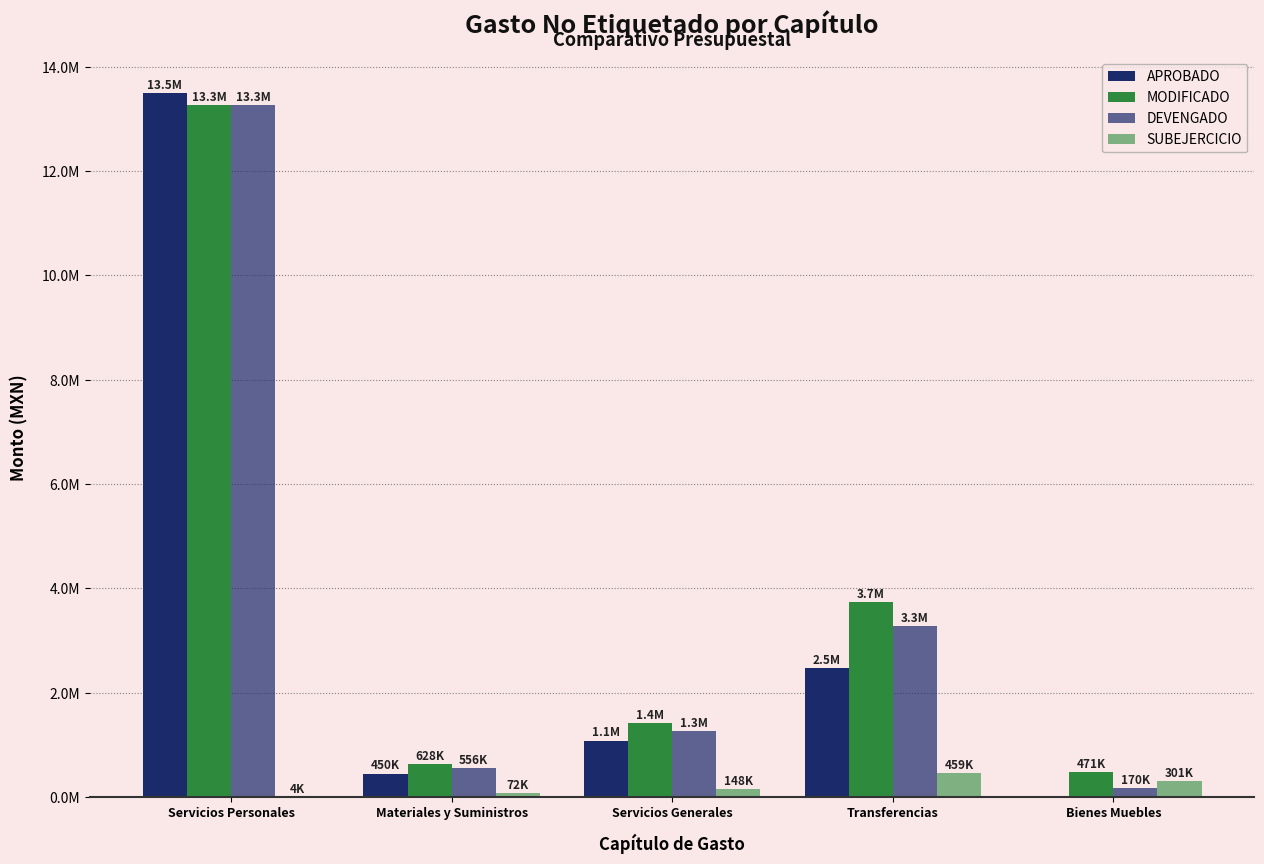

Are the bars grouped side by side (vs. stacked)?

Yes